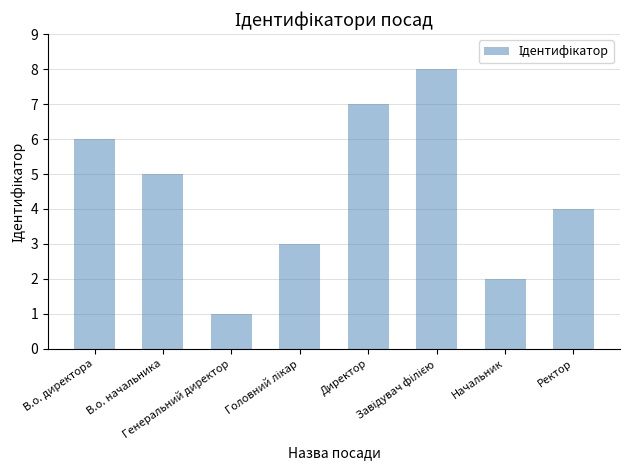

What is the greatest value displayed?

8